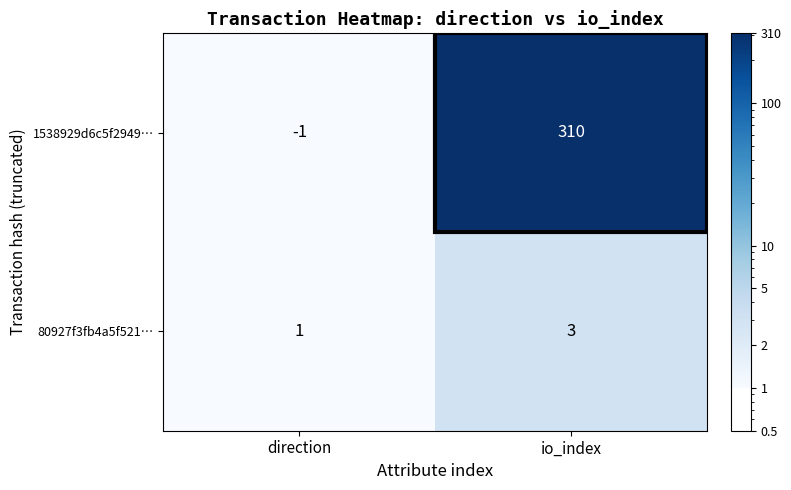

Which series has the largest range (max minus min)?

1538929d6c5f2949…